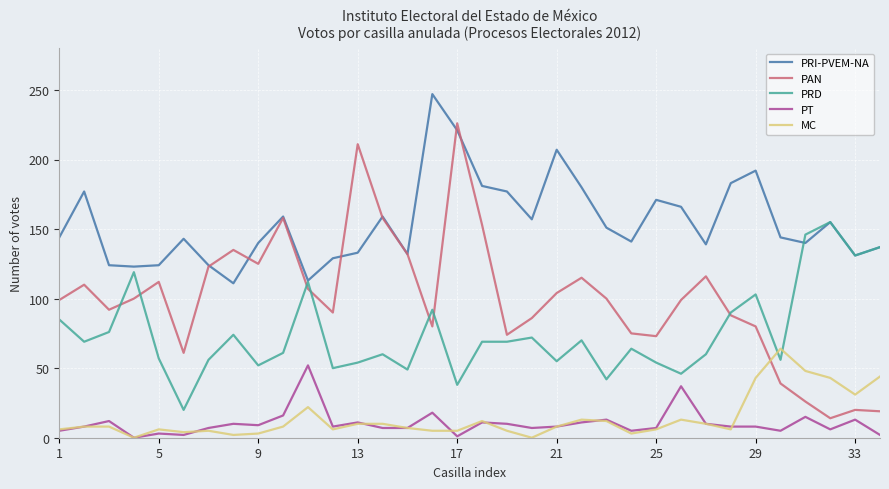

True or false: PRD and PT intersect in this chart.

False